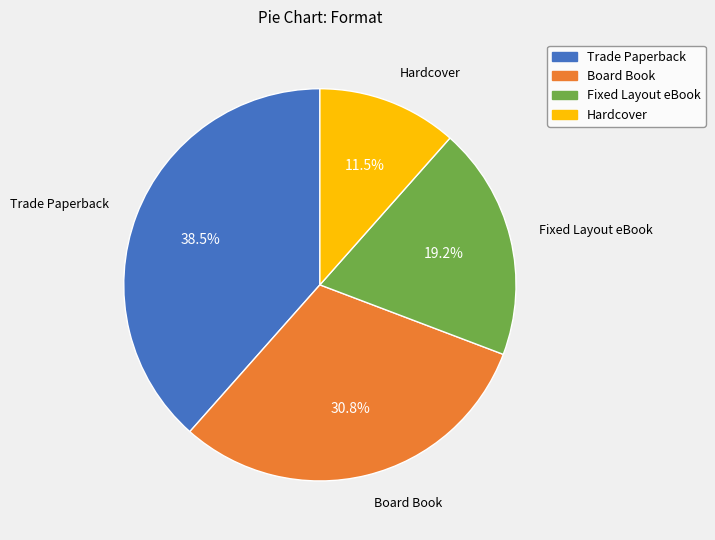

What is the ratio of the value at Board Book to the value at Trade Paperback?

0.8